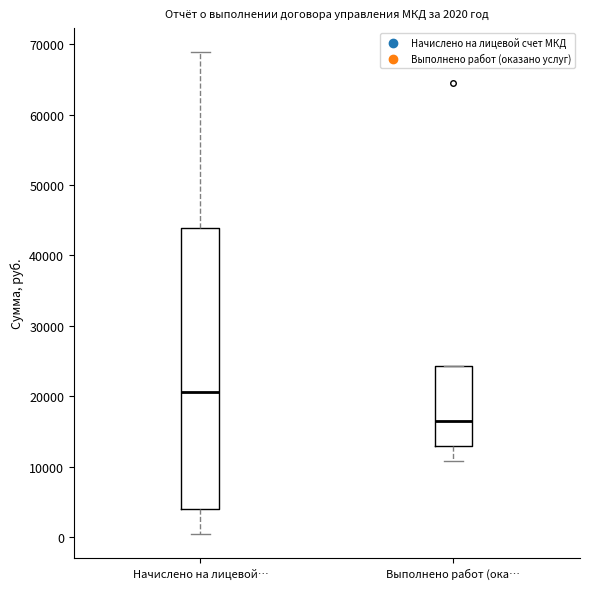

Comparing the boxes themselves (not the whiskers), which one is the tallest?

Начислено на лицевой…